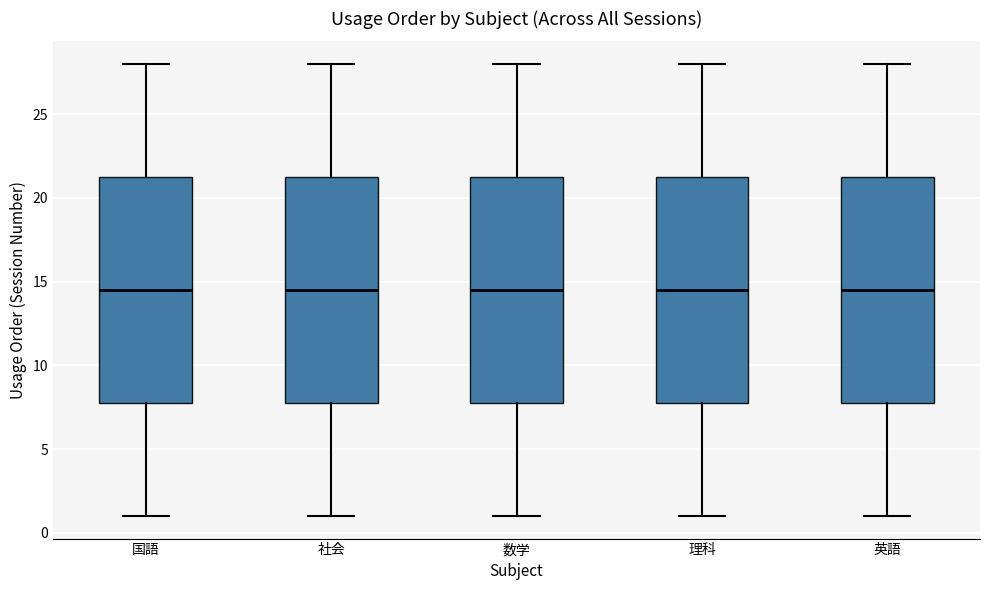

Reading left to right, transcribe this box plot: for each box, give where its median line is, the range the box spans, and where its two whiskers end, as read against the y-axis. The values are not printed on the chart, so give them approximately, as read against the axis.

国語: median 14.5, box 8.0 to 21.5, whiskers 1.0 to 28.0
社会: median 14.5, box 8.0 to 21.5, whiskers 1.0 to 28.0
数学: median 14.5, box 8.0 to 21.5, whiskers 1.0 to 28.0
理科: median 14.5, box 8.0 to 21.5, whiskers 1.0 to 28.0
英語: median 14.5, box 8.0 to 21.5, whiskers 1.0 to 28.0